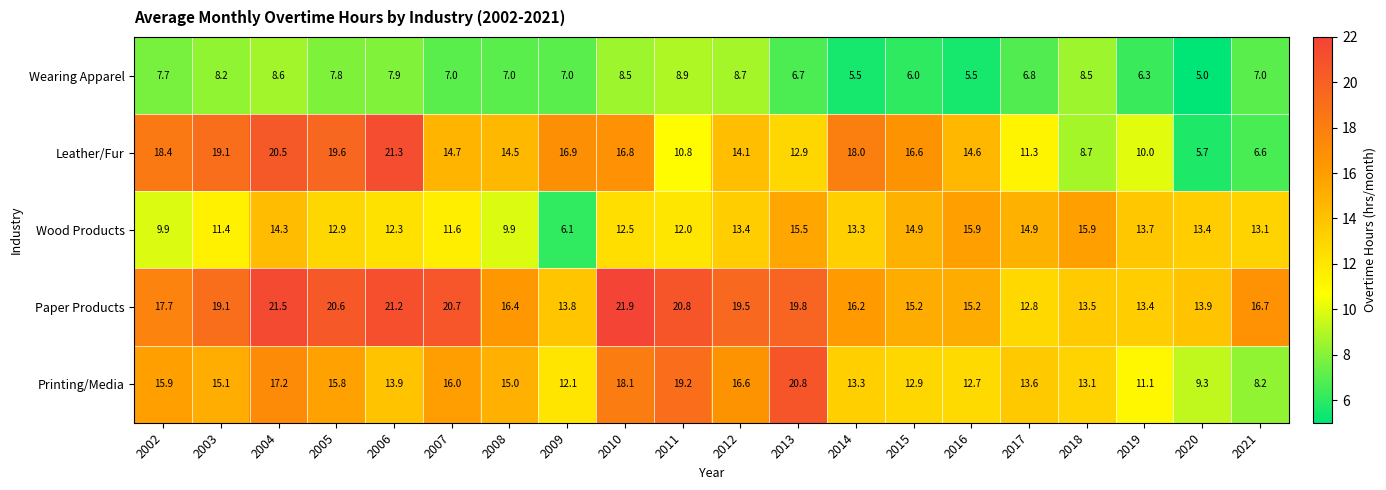

What is the spread (max minus min) of values at 2019?

7.4